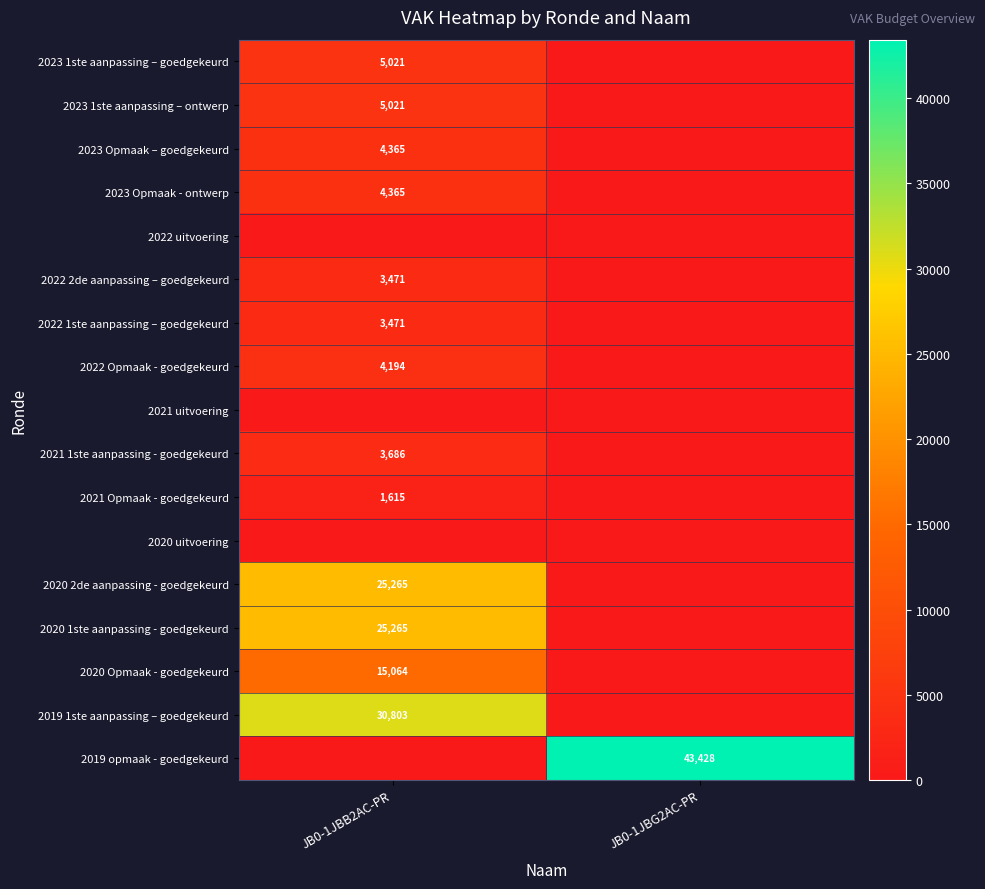

True or false: 2023 1ste aanpassing – goedgekeurd has a value of 5021 at JB0-1JBB2AC-PR.

True